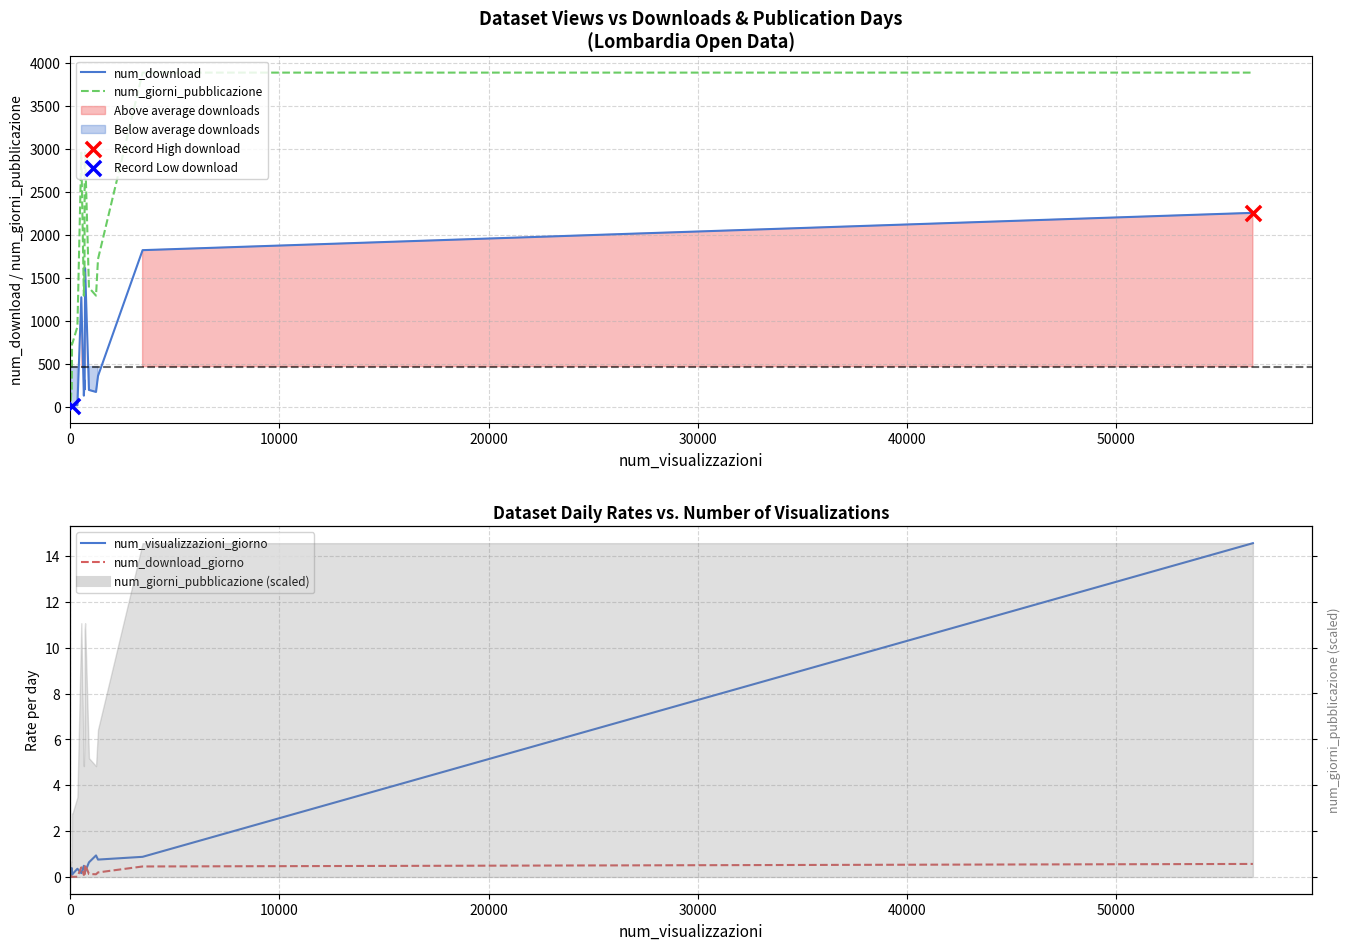

Which series contains the lowest Y value?

num_download_giorno